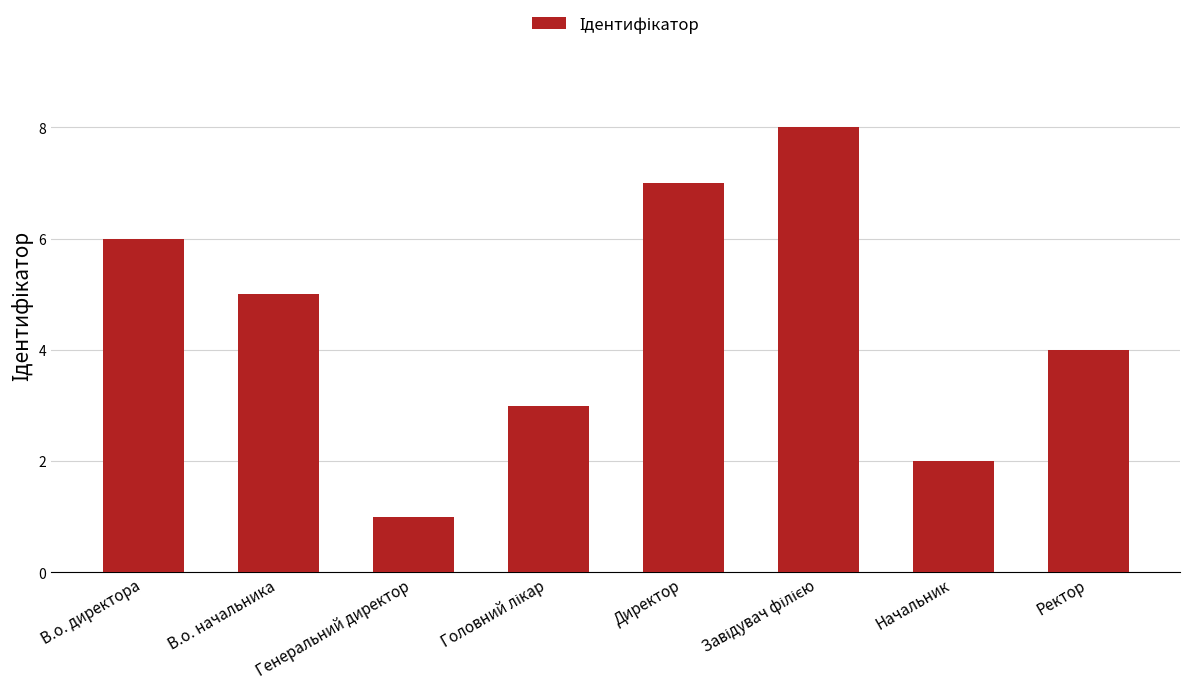

What is the ratio of the value at Генеральний директор to the value at Директор?

0.1